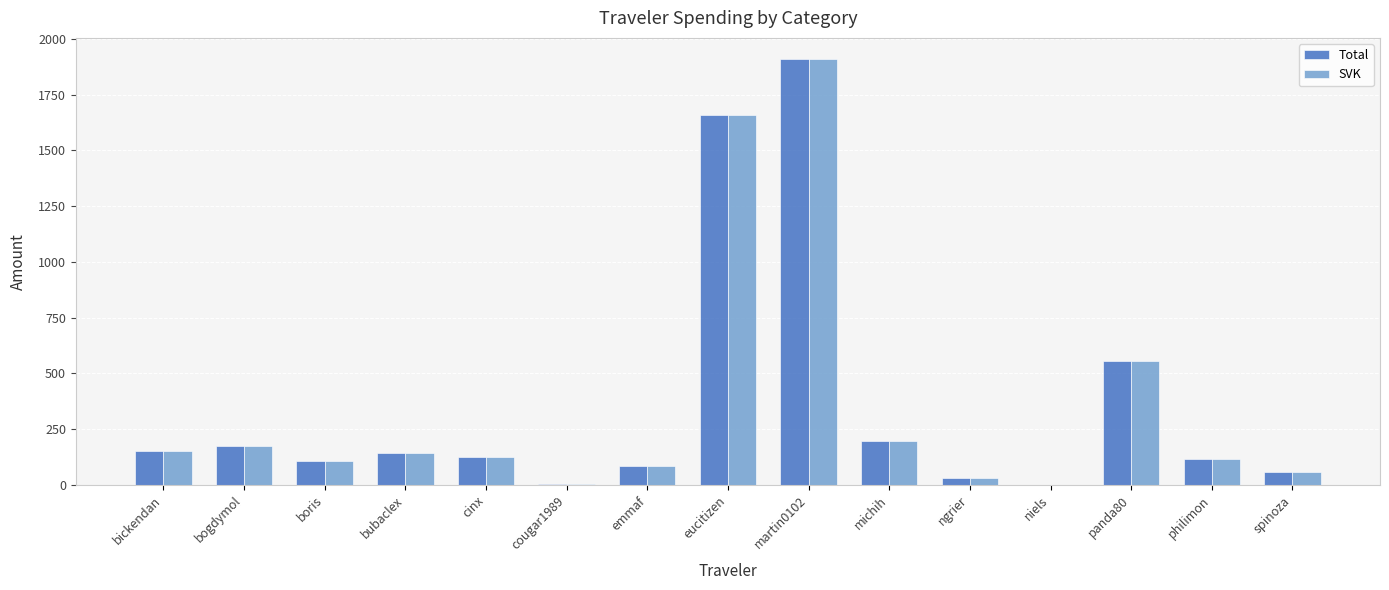

What is the total value across all series at michih?

395.2